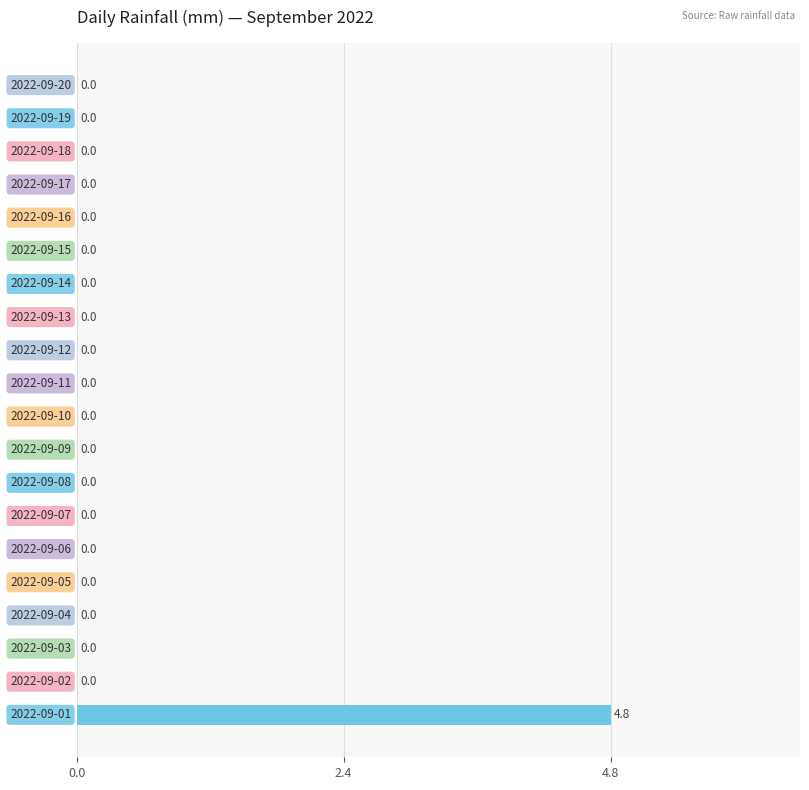

What is the maximum value shown in the chart?

4.8